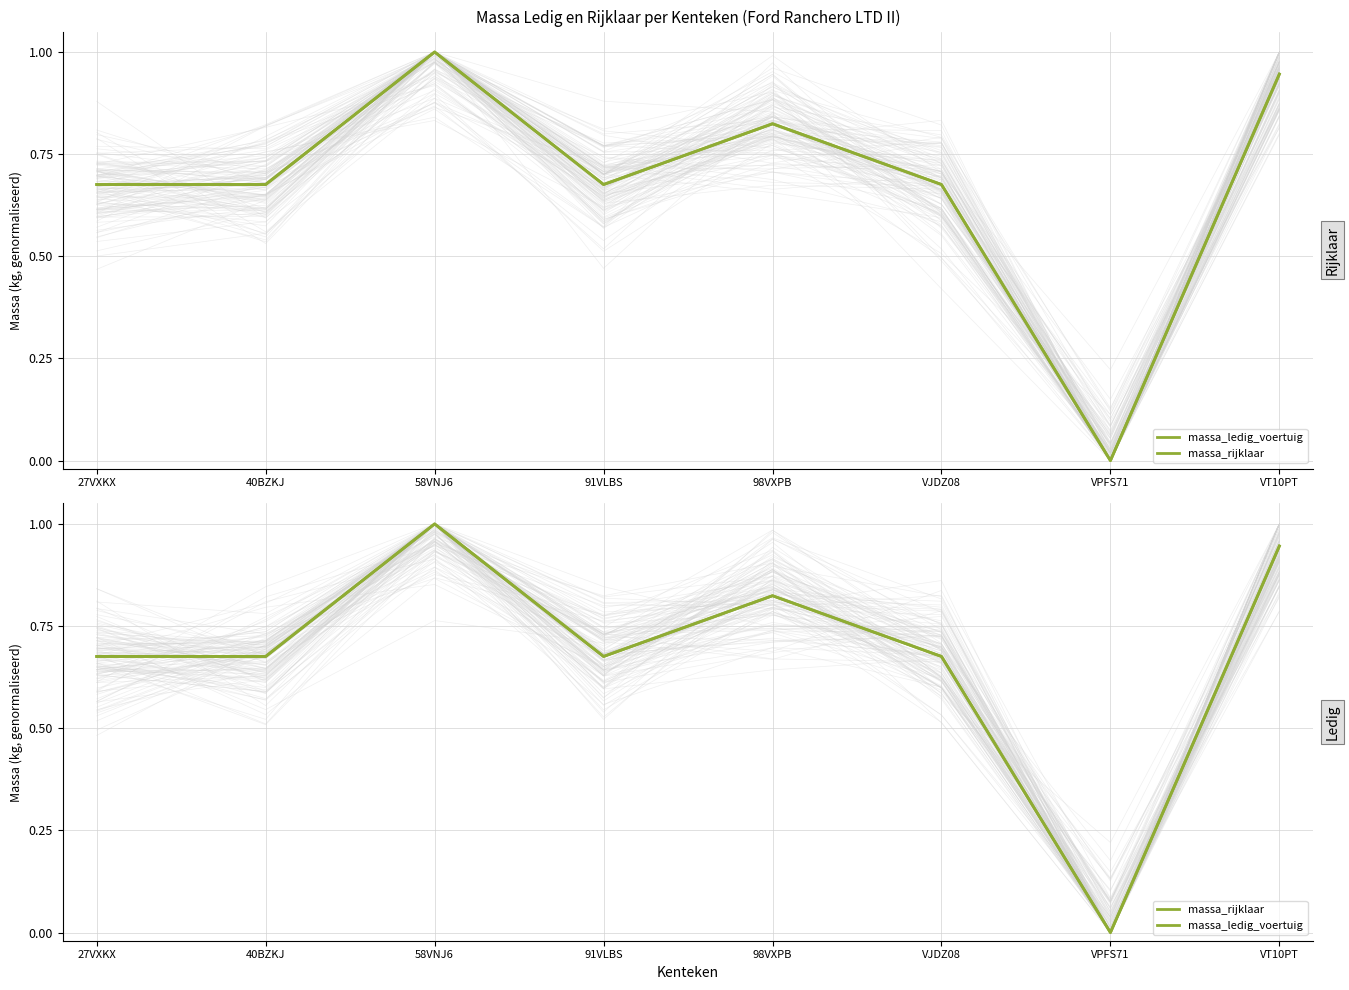

What is the value of the massa_rijklaar point at the 5th from the left?

0.8